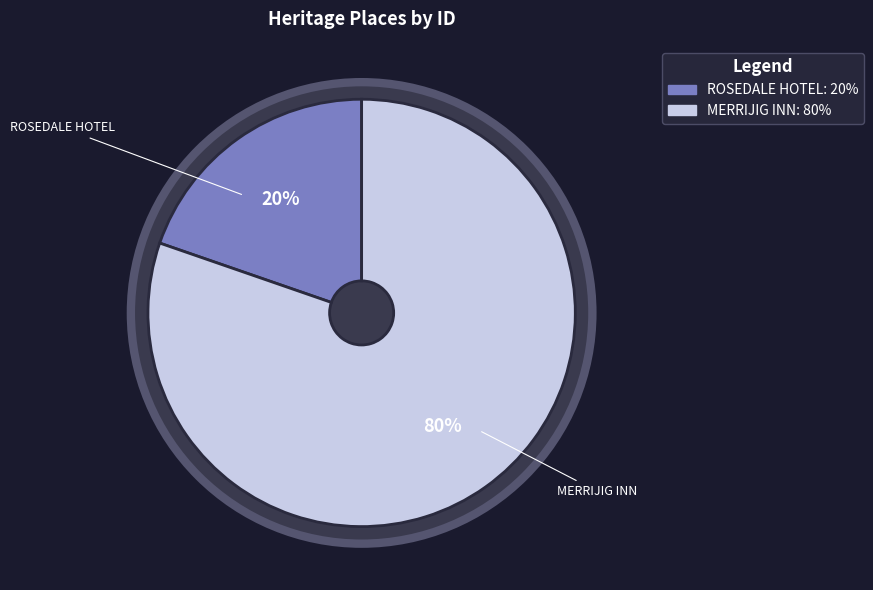

Between MERRIJIG INN and ROSEDALE HOTEL, which is larger?

MERRIJIG INN